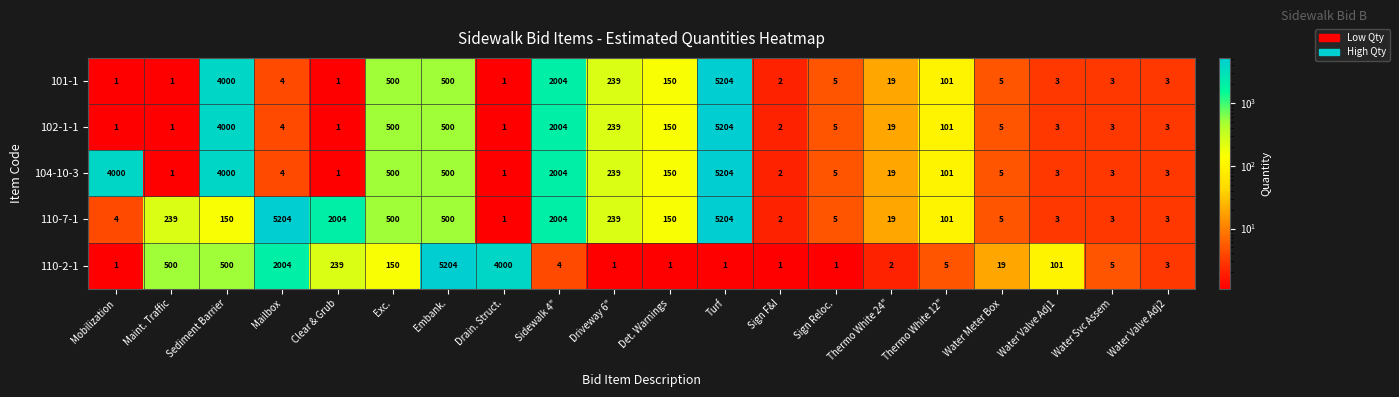

Count the number of data series in this chart.

5